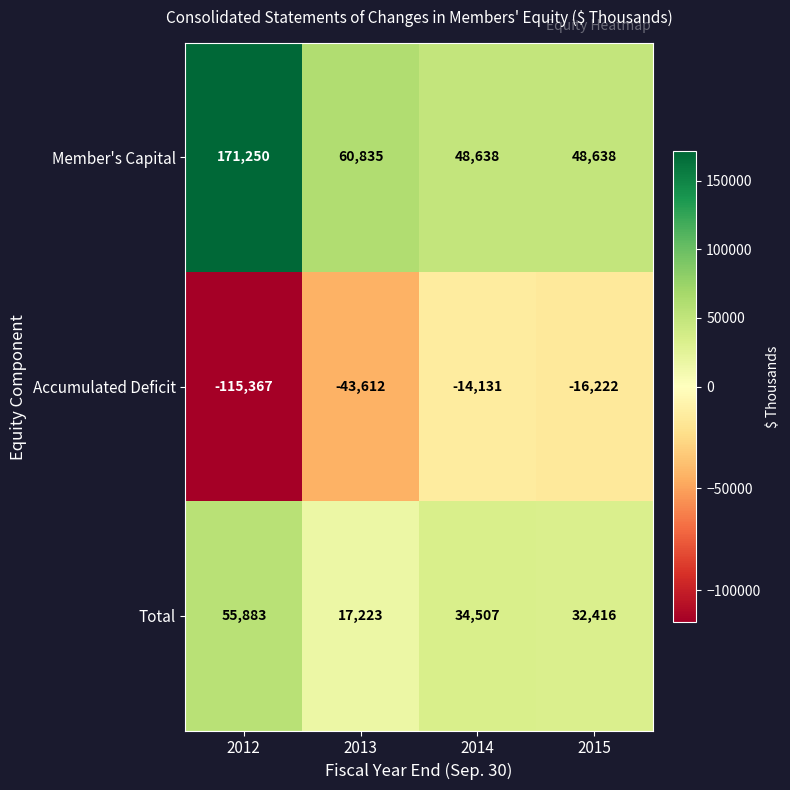

What is the spread (max minus min) of values at 2013?

104447